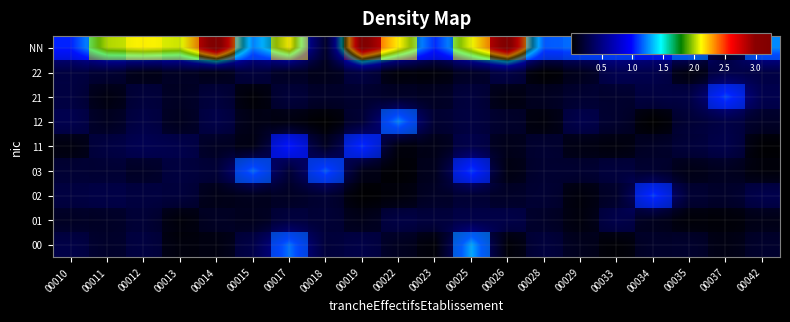

The value of 11 at 00018 is 0.3. True or false?

False